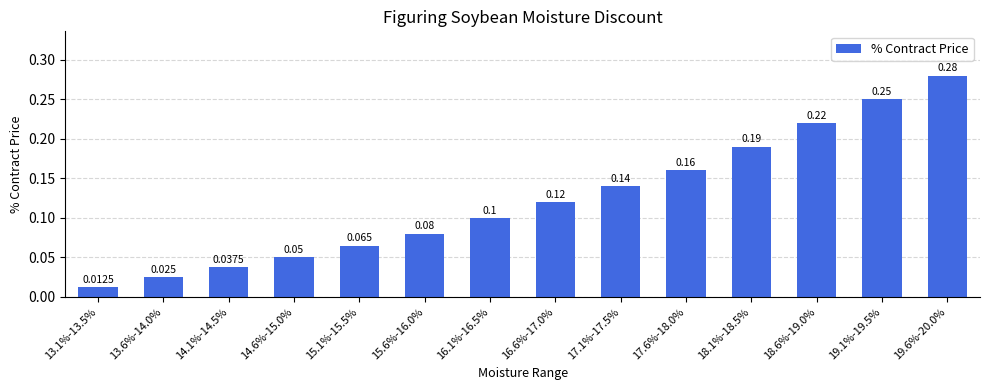

Rank the categories by value from lowest to highest.

13.1%-13.5%, 13.6%-14.0%, 14.1%-14.5%, 14.6%-15.0%, 15.1%-15.5%, 15.6%-16.0%, 16.1%-16.5%, 16.6%-17.0%, 17.1%-17.5%, 17.6%-18.0%, 18.1%-18.5%, 18.6%-19.0%, 19.1%-19.5%, 19.6%-20.0%